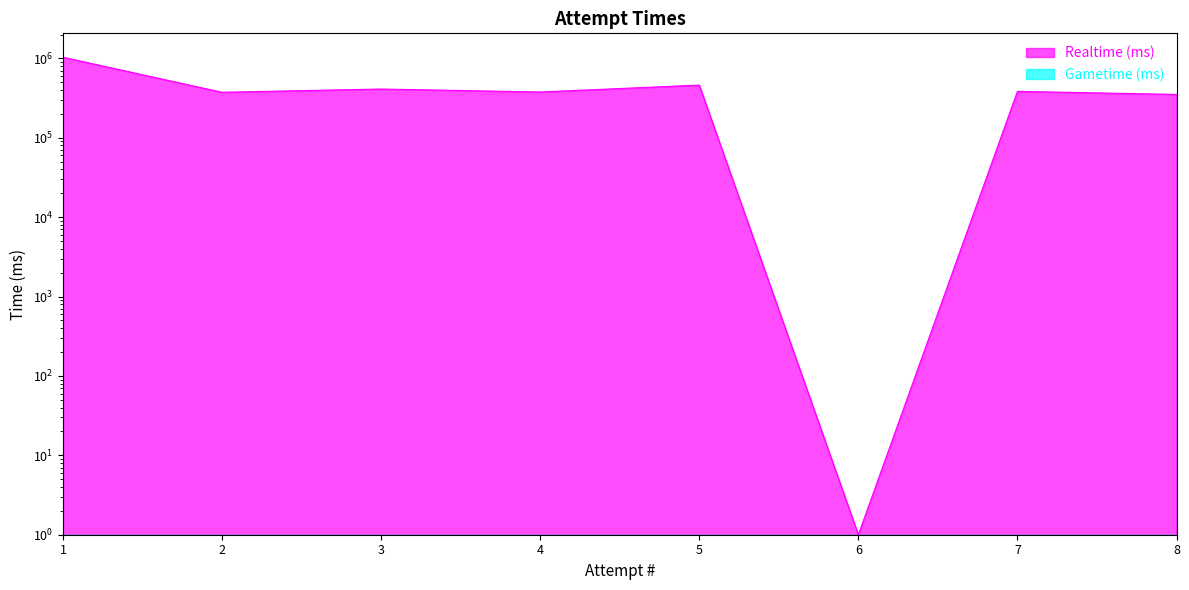

Is it true that the value at 3 is 411573?

True